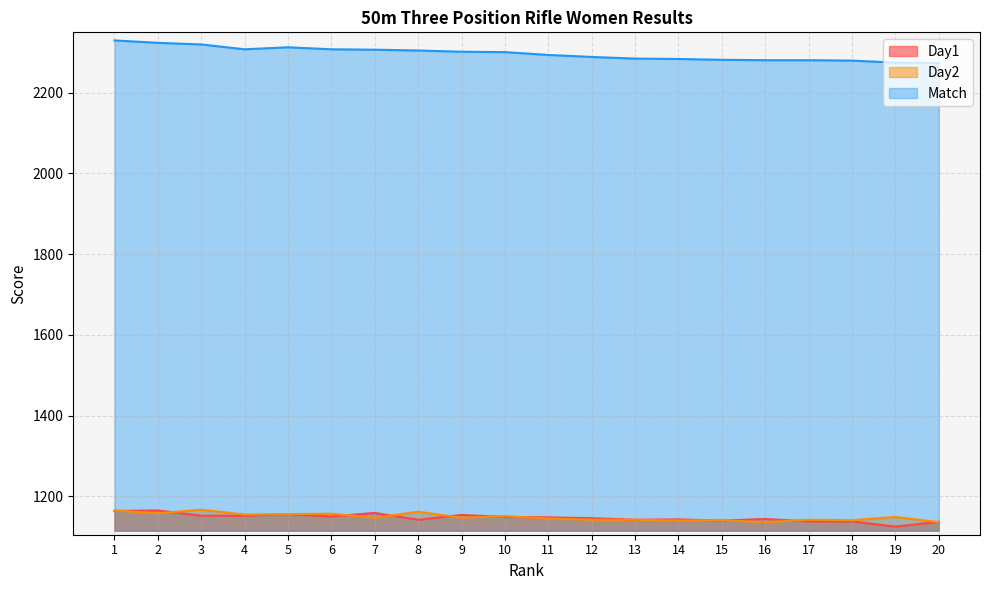

True or false: Day1 has more than 1 points higher than both neighbors.

True